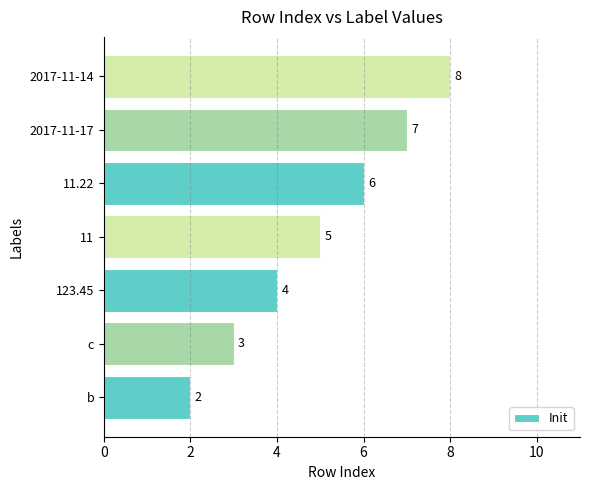

How many values are between 3 and 7?

5